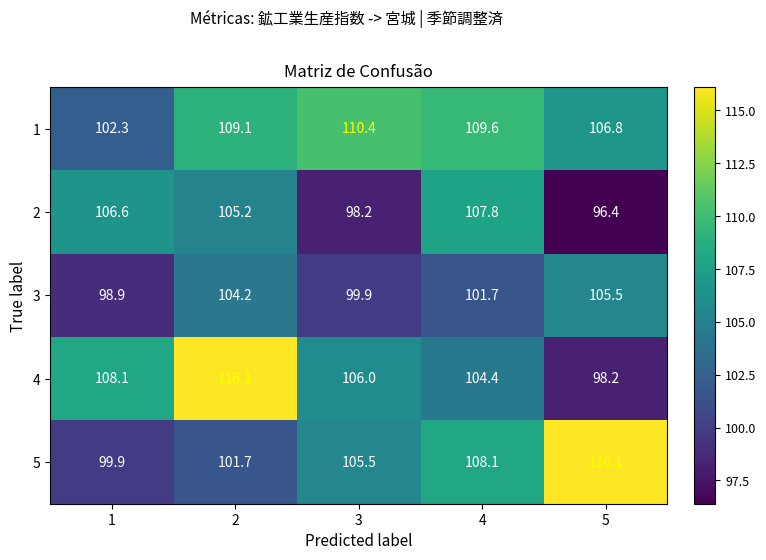

The 5 series shows 101.7 at 2. True or false?

True